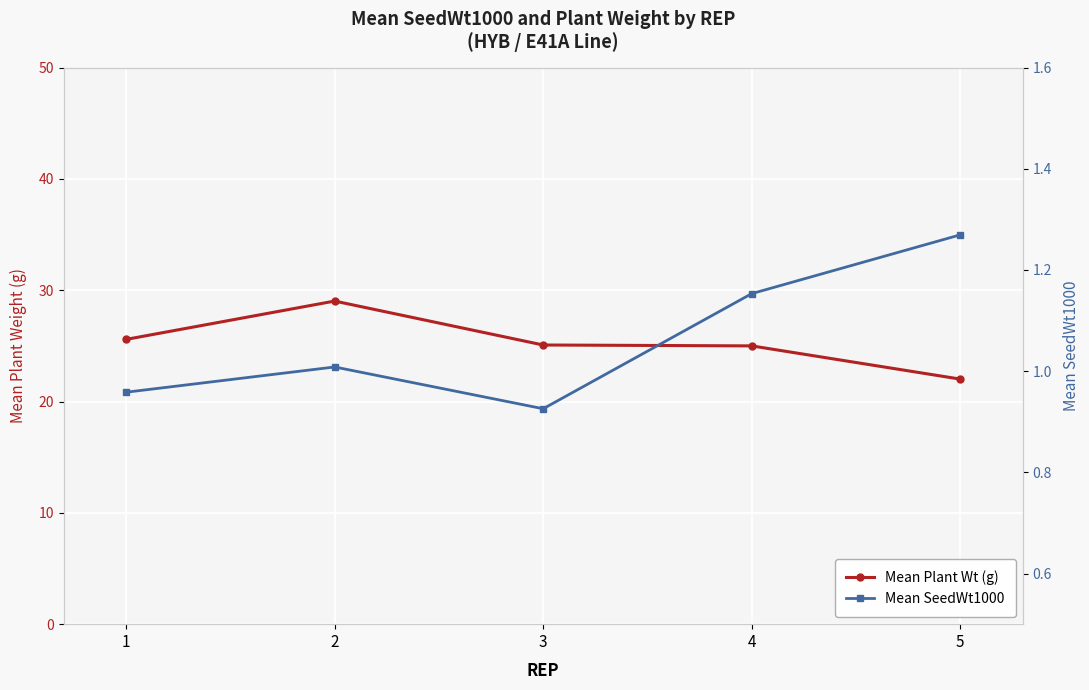

Reading left to right, extract all data points from this chart.

Mean Plant Wt (g): 25.6	29.0	25.1	25.0	22.0
Mean SeedWt1000: 1.0	1.0	0.9	1.2	1.3